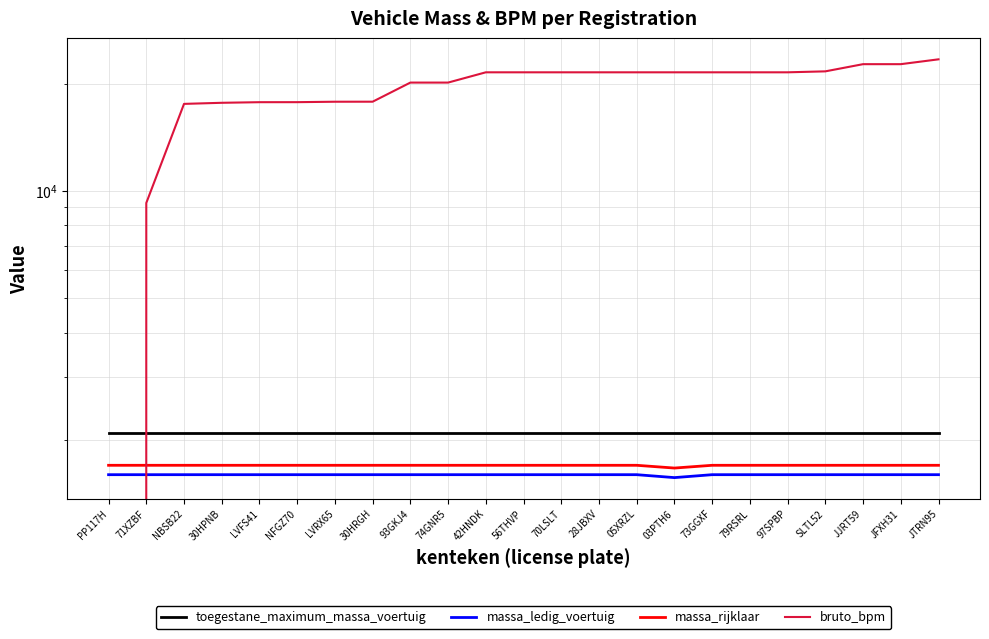

Rank the categories by massa_rijklaar value from lowest to highest.

03PTH6, PP117H, 71XZBF, NBSB22, 30HPNB, LVFS41, NFGZ70, LVRX65, 30HRGH, 93GKJ4, 74GNR5, 42HNDK, 56THVP, 70LSLT, 28JBXV, 05XRZL, 73GGXF, 79RSRL, 97SPBP, SLTL52, JJRT59, JFXH31, JTRN95